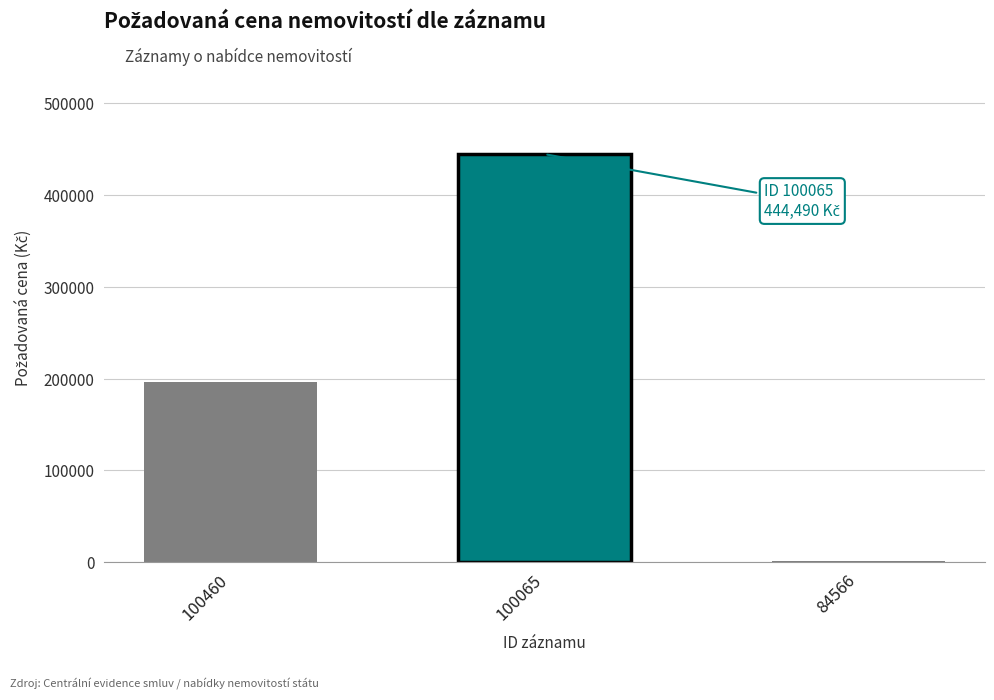

Which label corresponds to the largest value in the chart?

100065